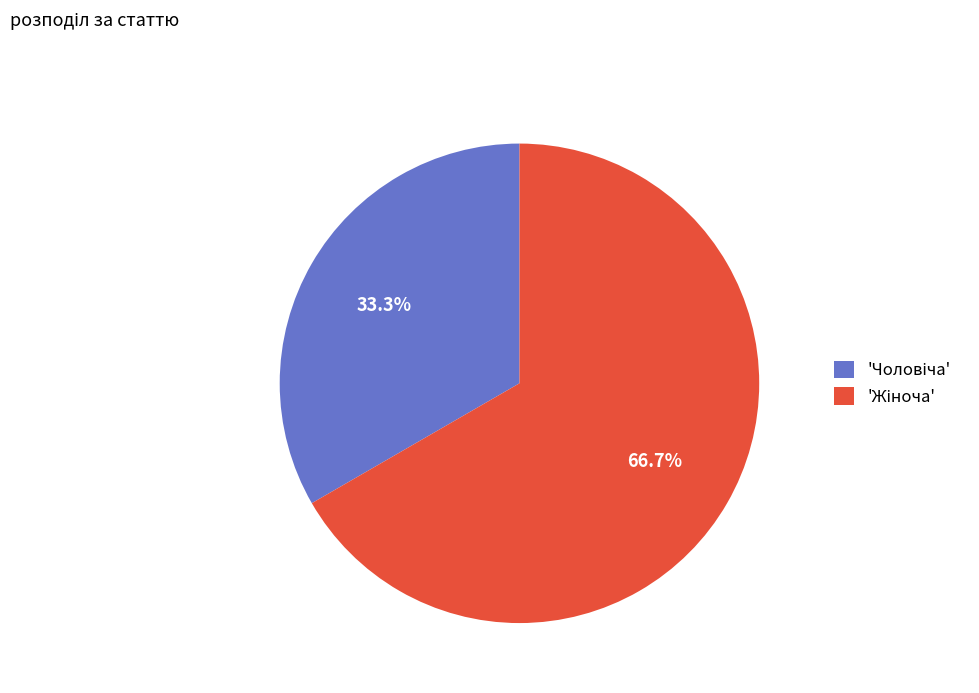

How many slices are in this pie chart?

2